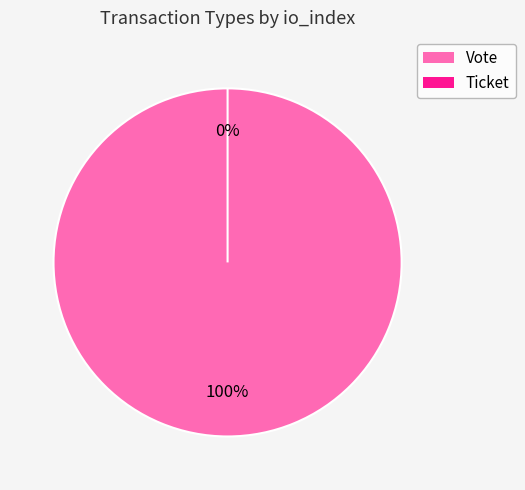

Count the number of slices in the pie.

2